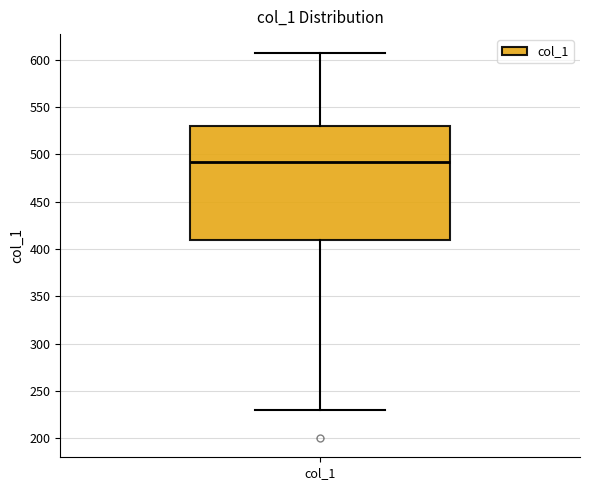

Where does the median line of the box for col_1 sit on the y-axis? The values are not printed on the chart, so give them approximately, as read against the axis.

490